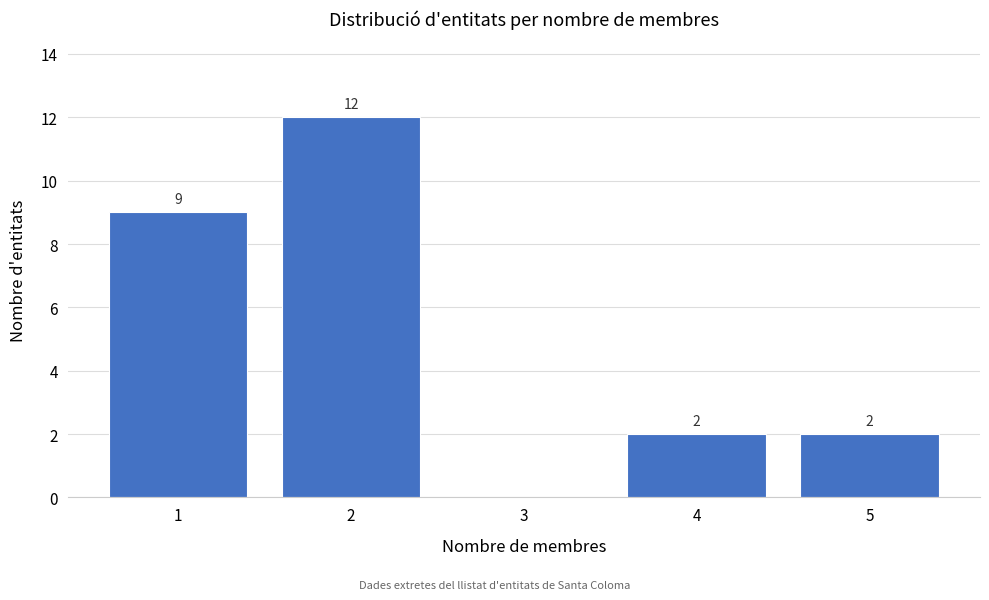

Which range on the x-axis has the tallest bar?

1.5 to 2.5